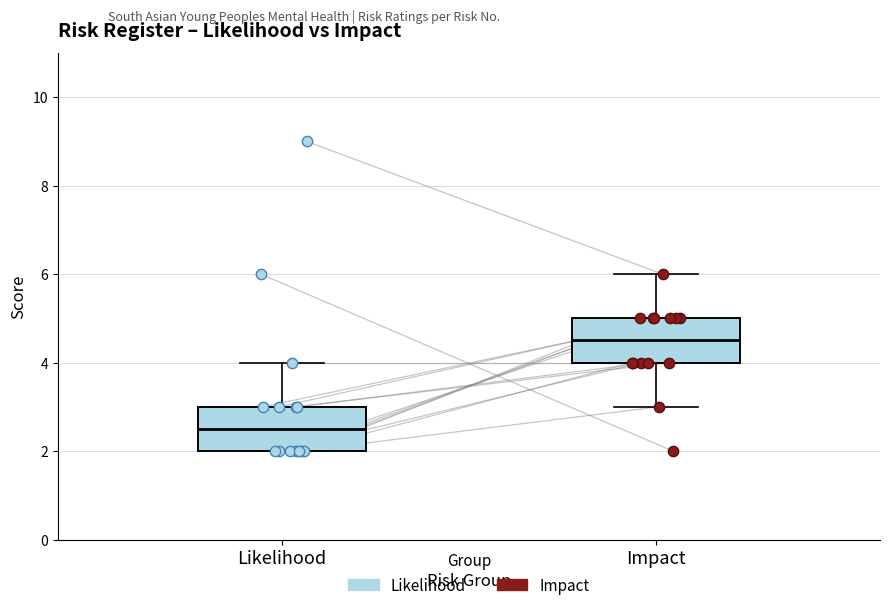

Where does the median line of the box for Likelihood sit on the y-axis? The values are not printed on the chart, so give them approximately, as read against the axis.

2.6